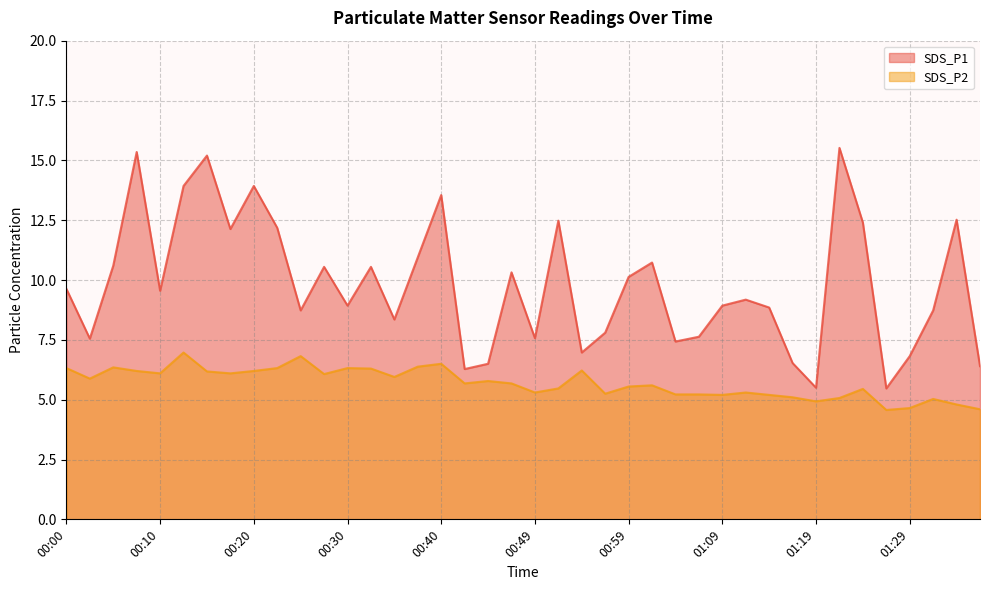

What is the difference between the highest and lowest values at 01:29?

2.2